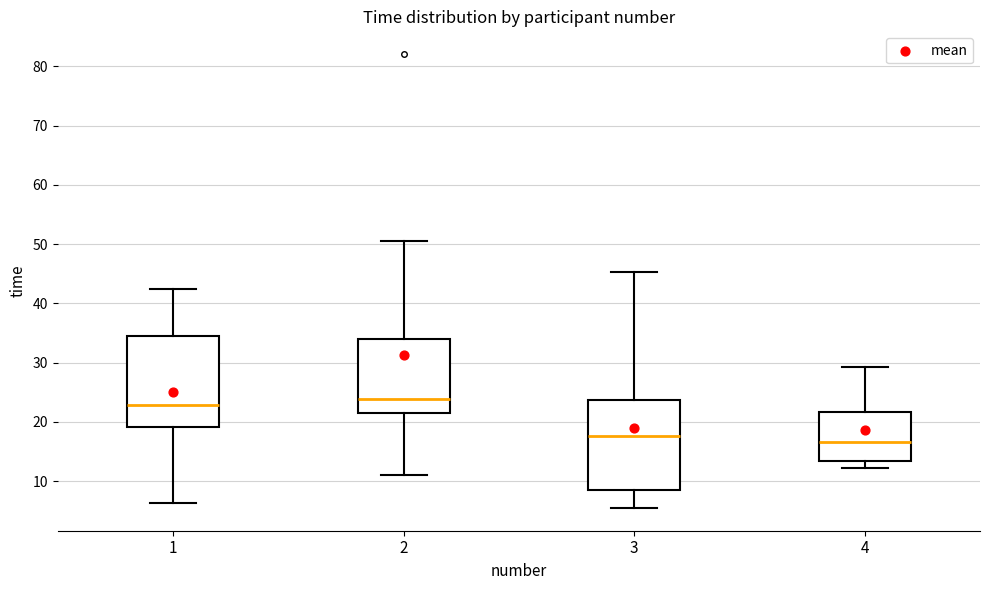

Reading left to right, transcribe this box plot: for each box, give where its median line is, the range the box spans, and where its two whiskers end, as read against the y-axis. The values are not printed on the chart, so give them approximately, as read against the axis.

1: median 23, box 19 to 35, whiskers 6 to 42
2: median 24, box 21 to 34, whiskers 11 to 51
3: median 18, box 8 to 24, whiskers 5 to 45
4: median 17, box 13 to 22, whiskers 12 to 29